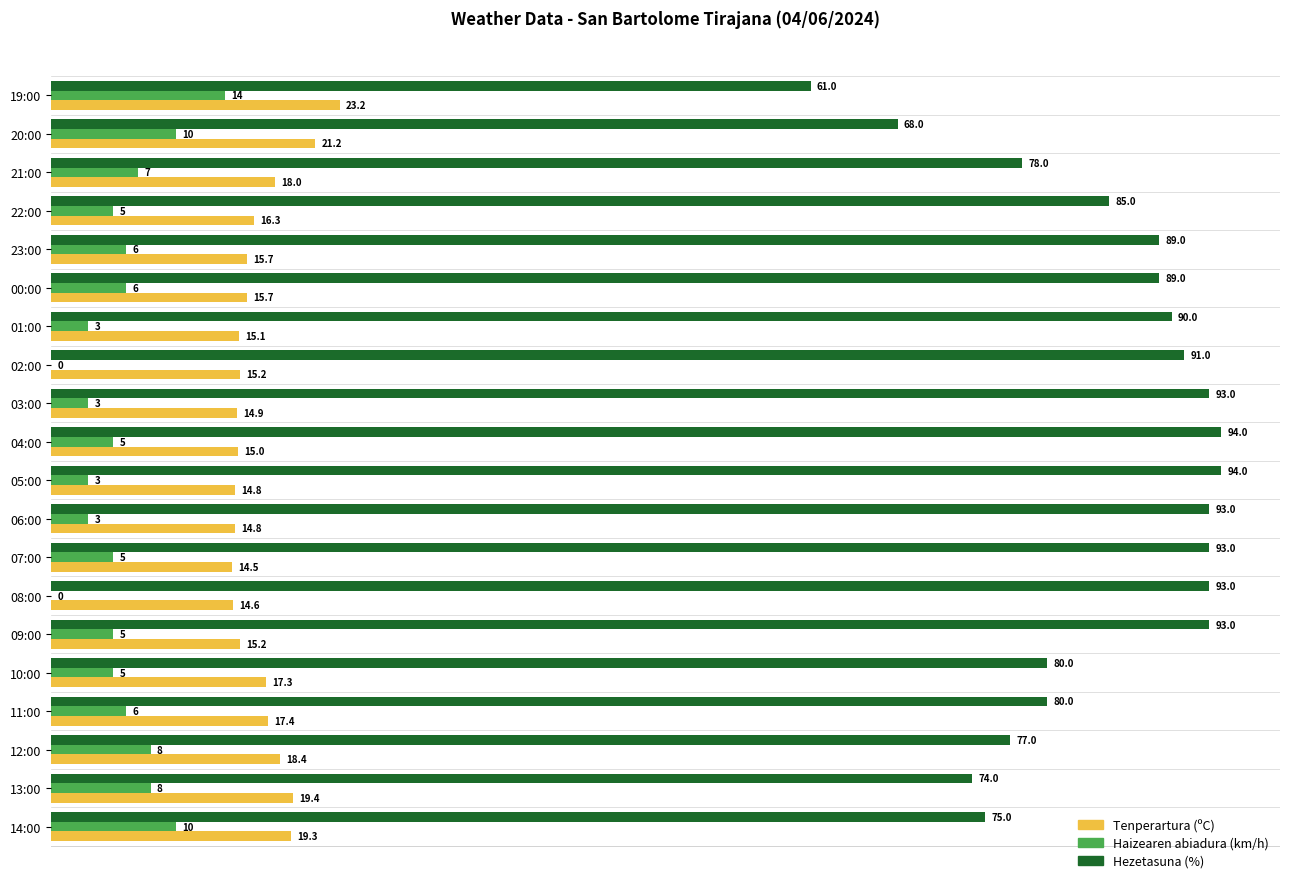

Which series changed the most between 12:00 and 08:00?

Hezetasuna (%)